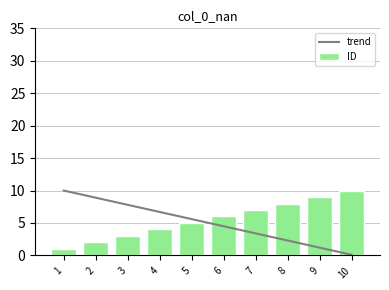

Reading left to right, list all the values displayed in this chart.

trend: 1=10.0	2=8.9	3=7.8	4=6.7	5=5.6	6=4.5	7=3.4	8=2.3	9=1.2	10=0.1
ID: 1=1.0	2=2.0	3=3.0	4=4.0	5=5.0	6=6.0	7=7.0	8=8.0	9=9.0	10=10.0